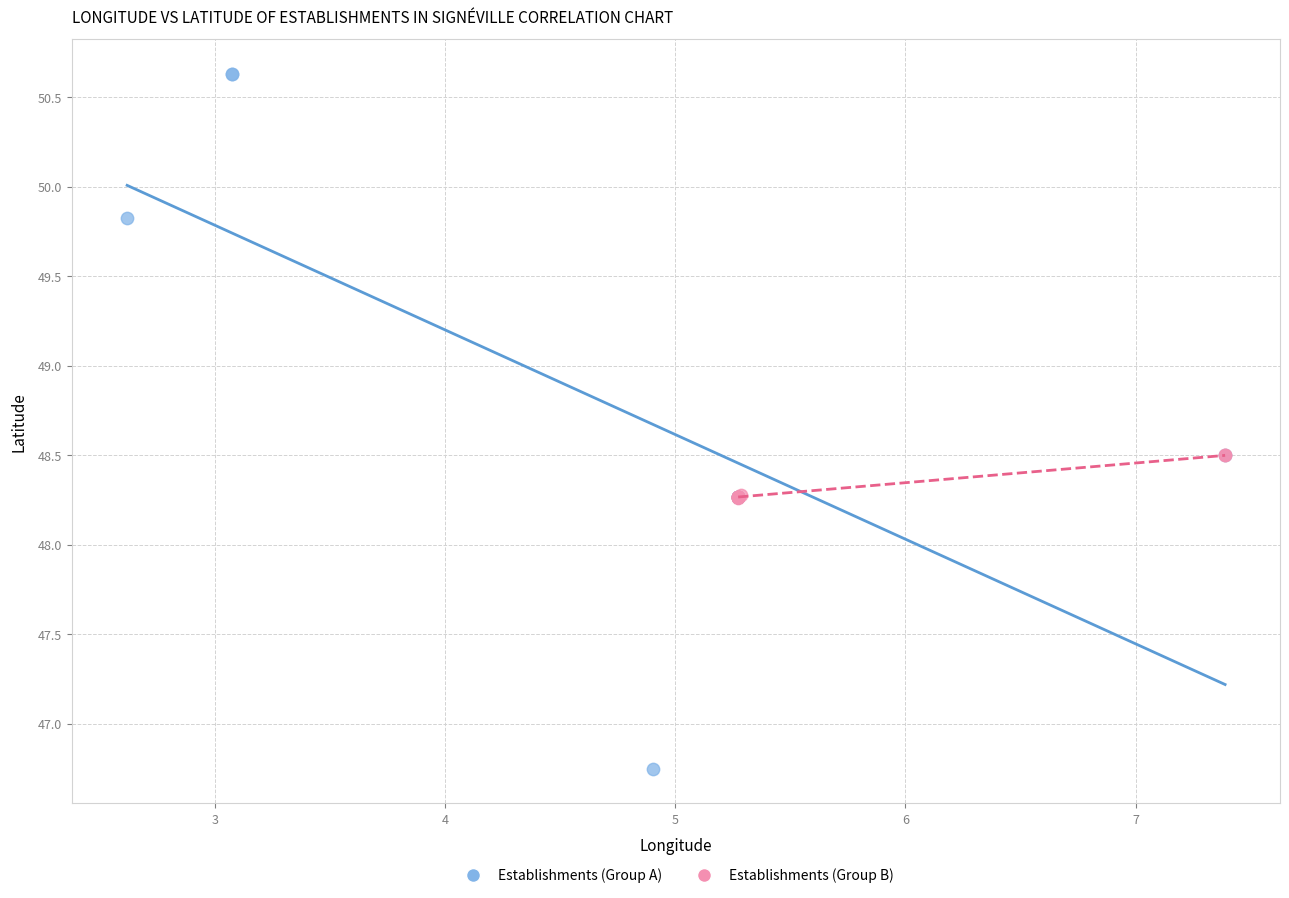

Which series reaches the minimum Y coordinate?

Establishments (Group A)